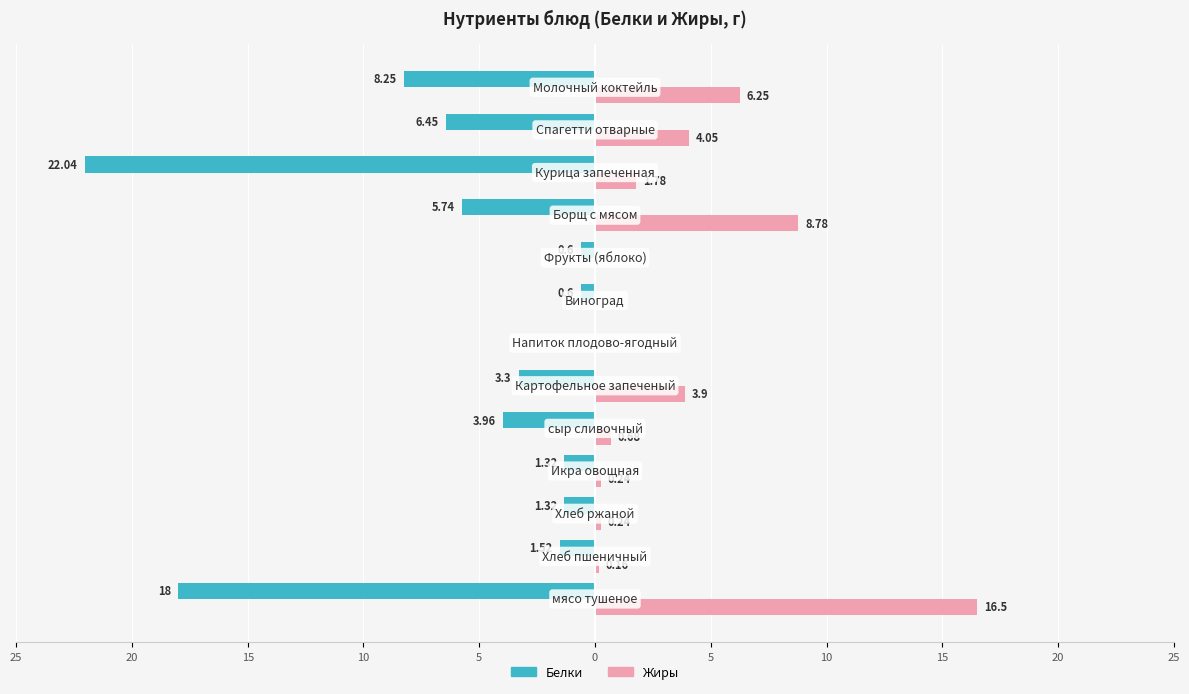

What are all the series names shown in the legend?

Белки, Жиры